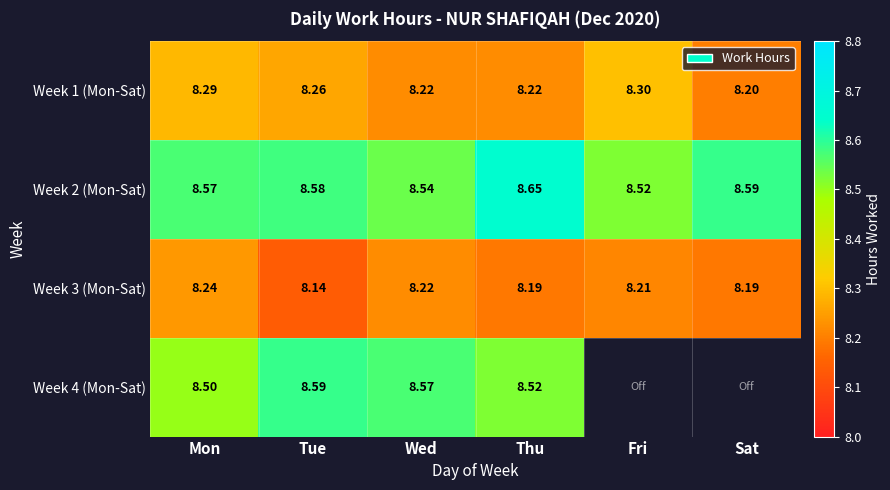

The Week 1 (Mon-Sat) series shows 14.1 at Wed. True or false?

False